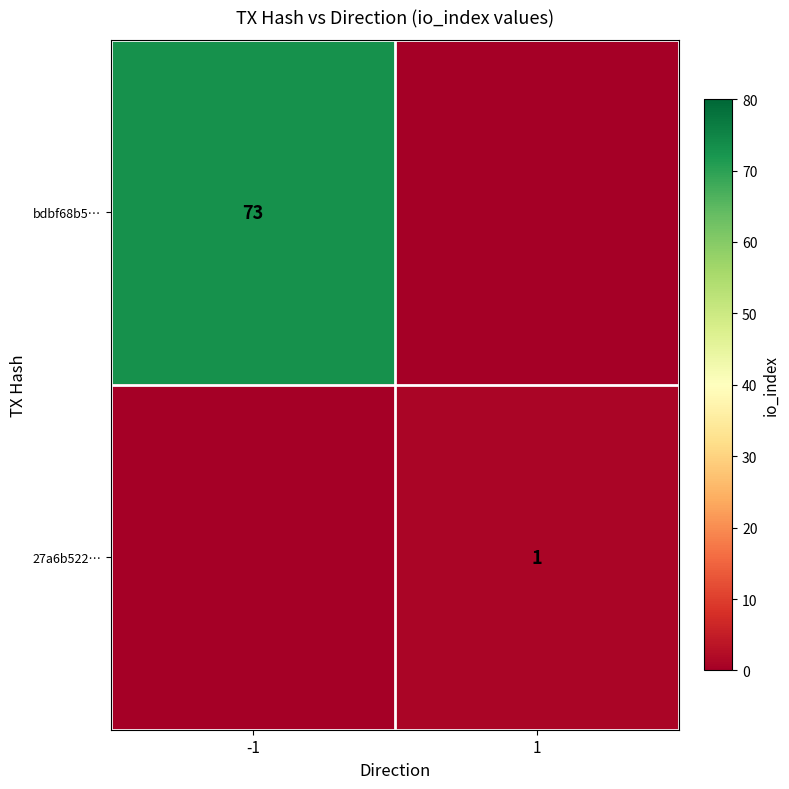

True or false: 27a6b522… has a value of 1 at 1.

False